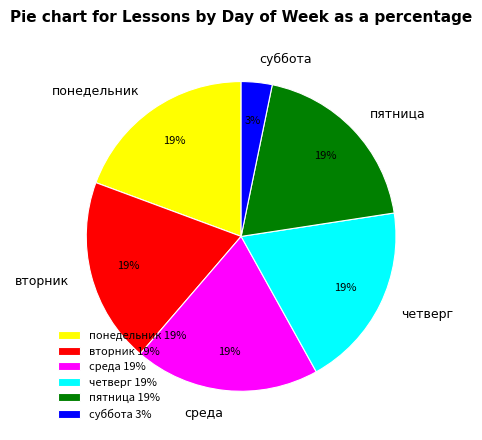

Count the number of slices in the pie.

6